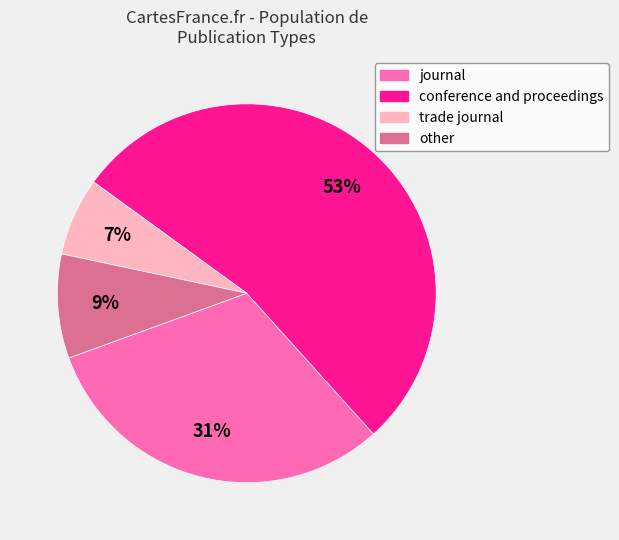

What is the majority slice?

conference and proceedings